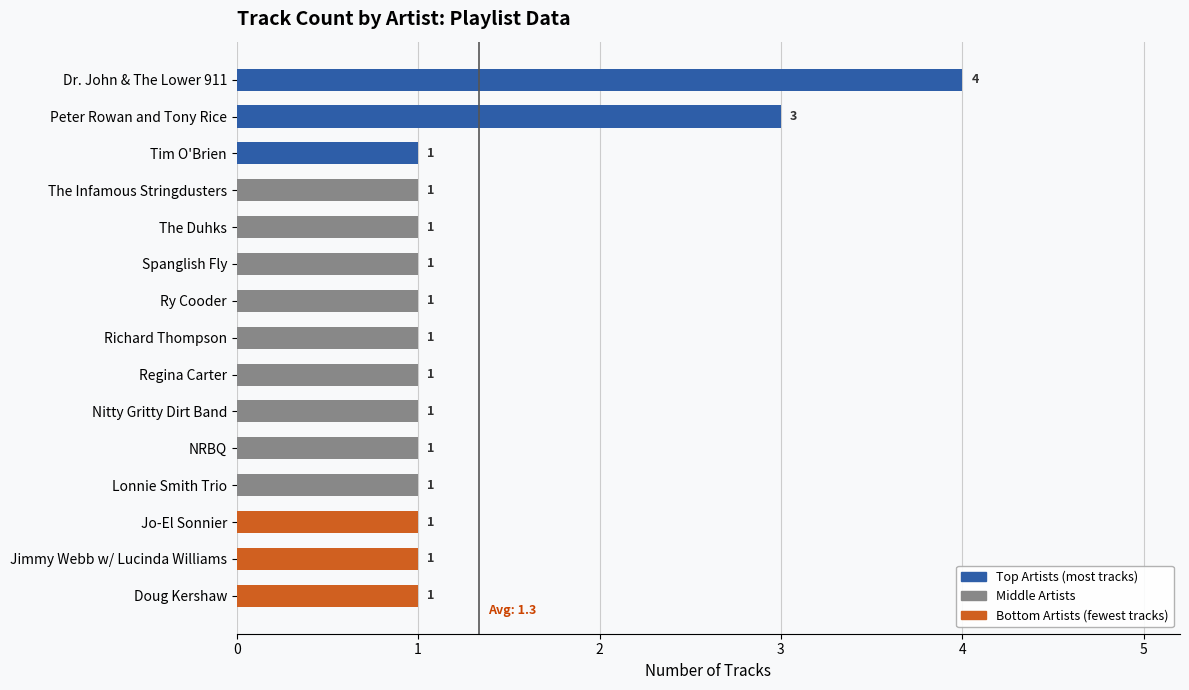

Approximately how many times larger is the value at Dr. John & The Lower 911 compared to NRBQ?

4.0